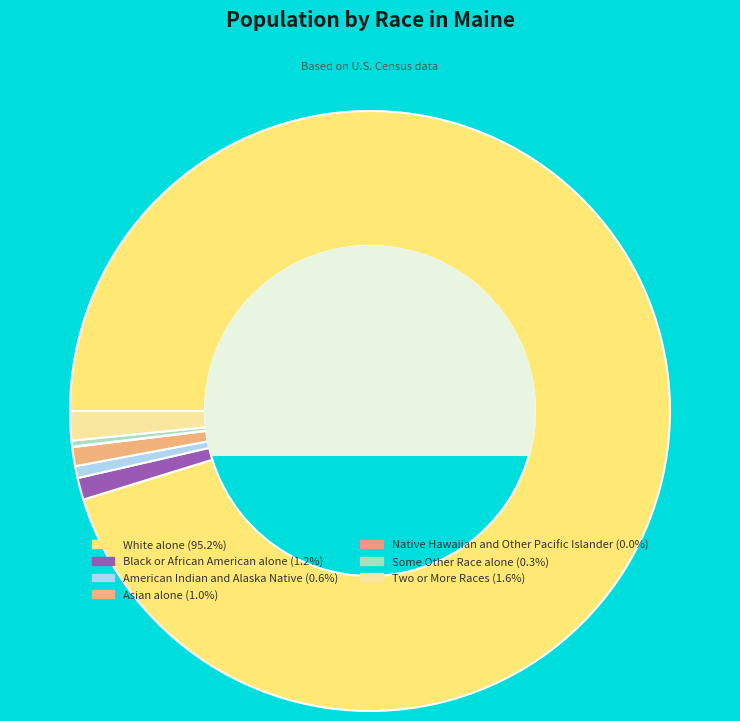

The White alone slice represents 95% of the pie. True or false?

True